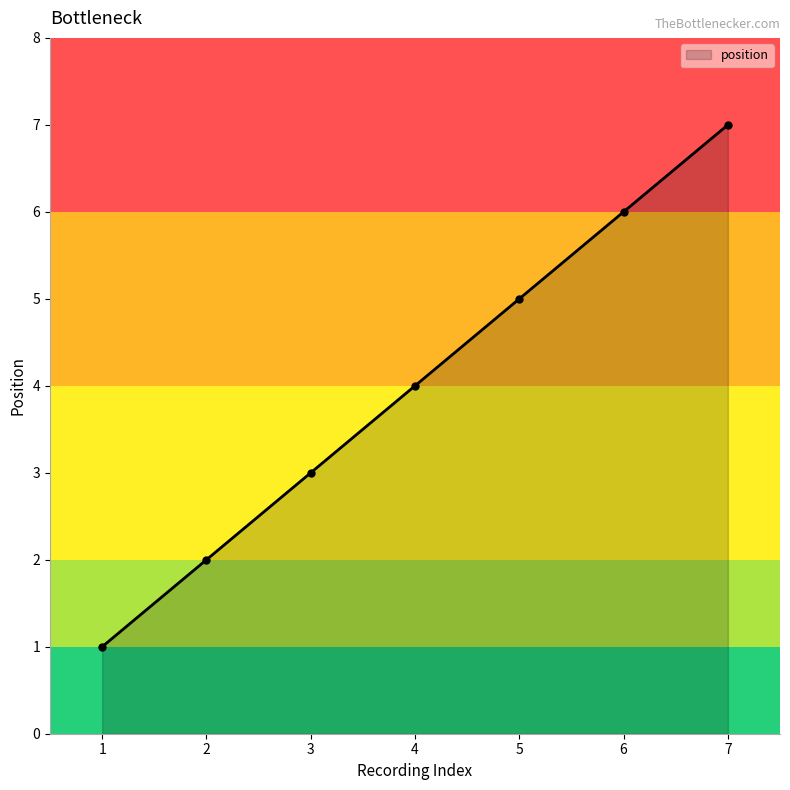

Is it true that the value at 6 is 6?

True